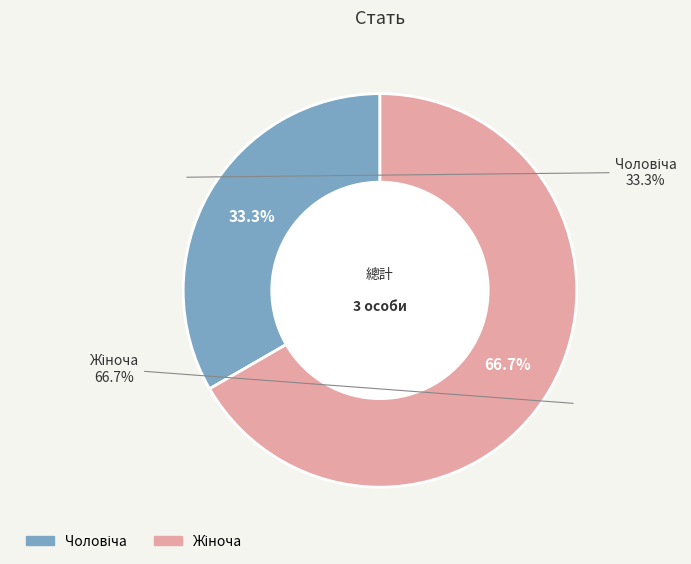

Rank the categories by value from lowest to highest.

Чоловіча, Жіноча